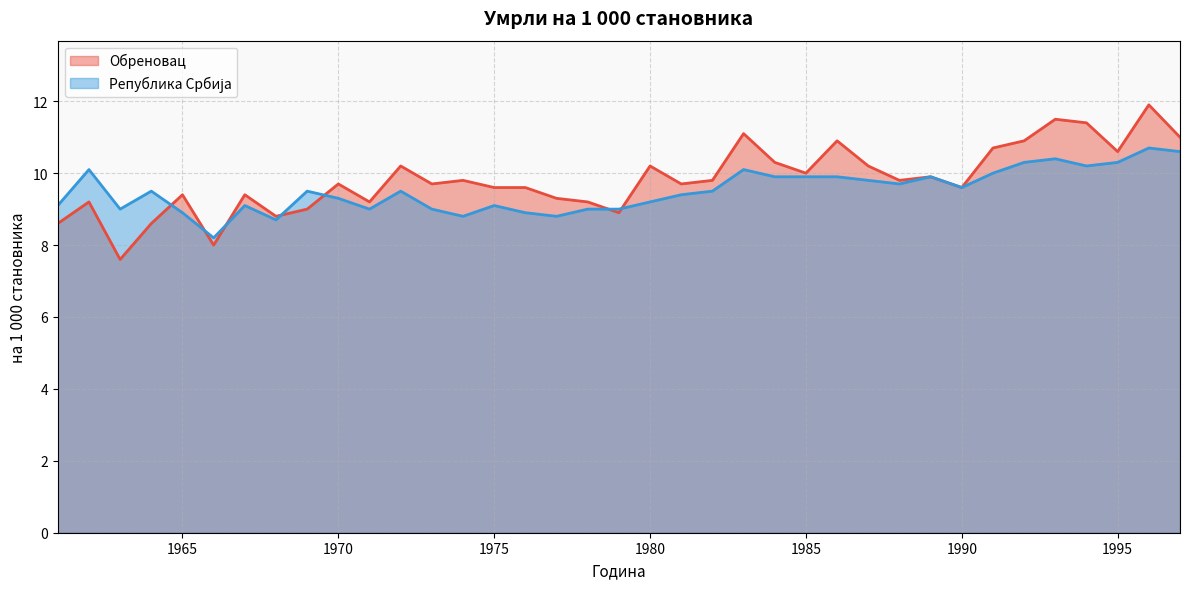

What is the value of the Република Србија point at the 37th from the left?

10.6